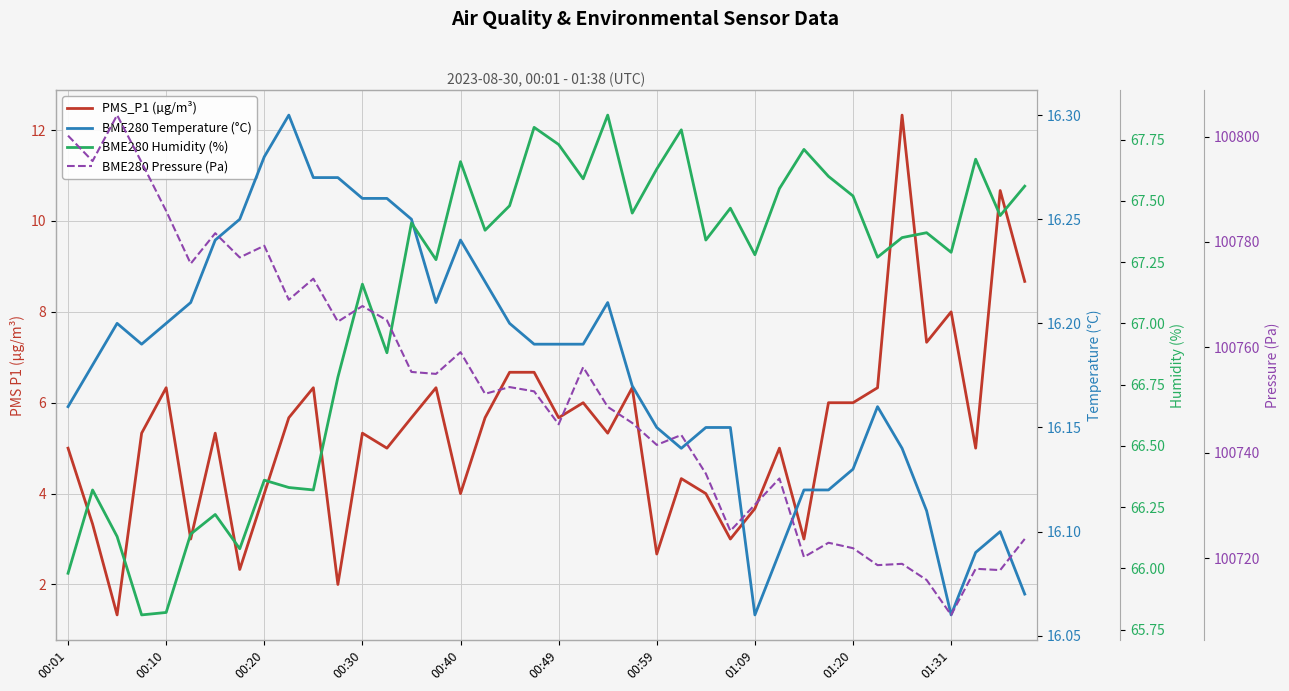

True or false: BME280 Temperature (°C) and PMS_P1 (µg/m³) intersect in this chart.

False